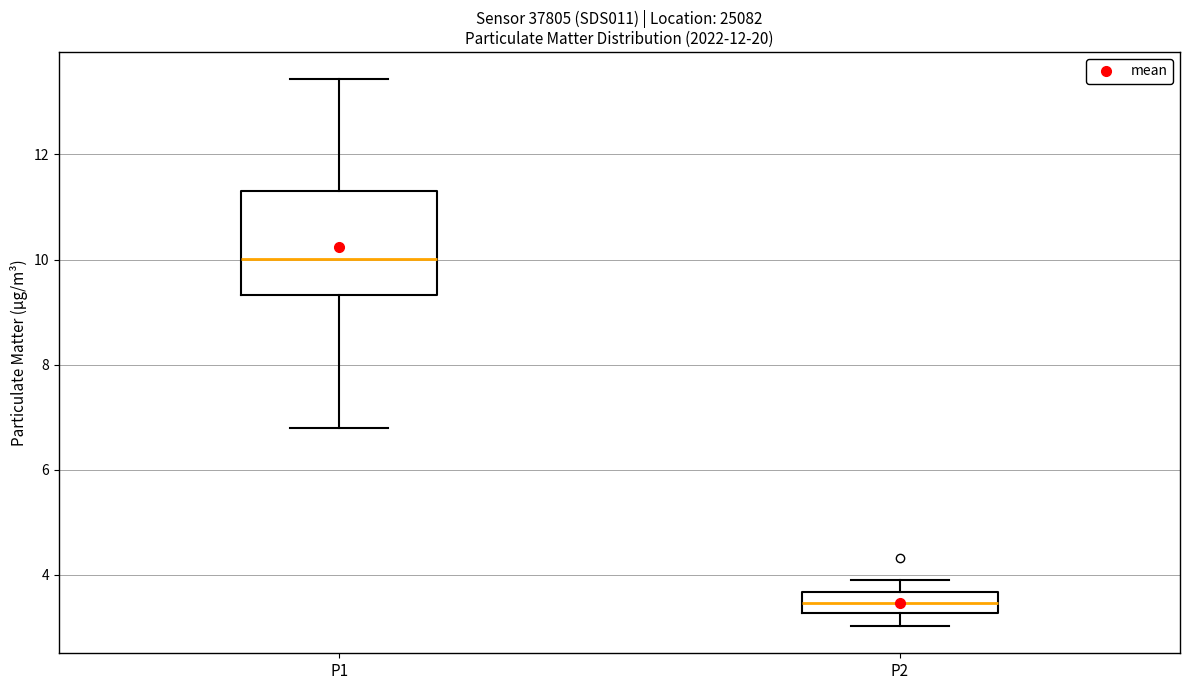

Which box has the lowest median line?

P2